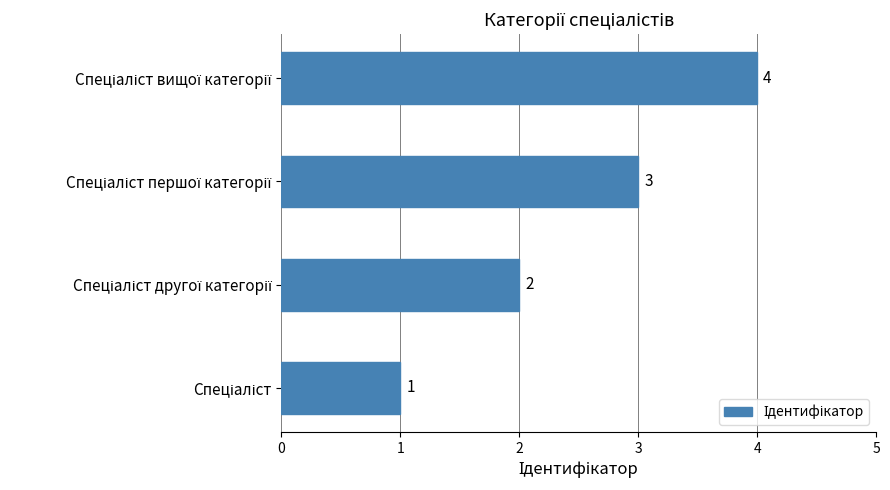

How many values are between 2 and 4?

3